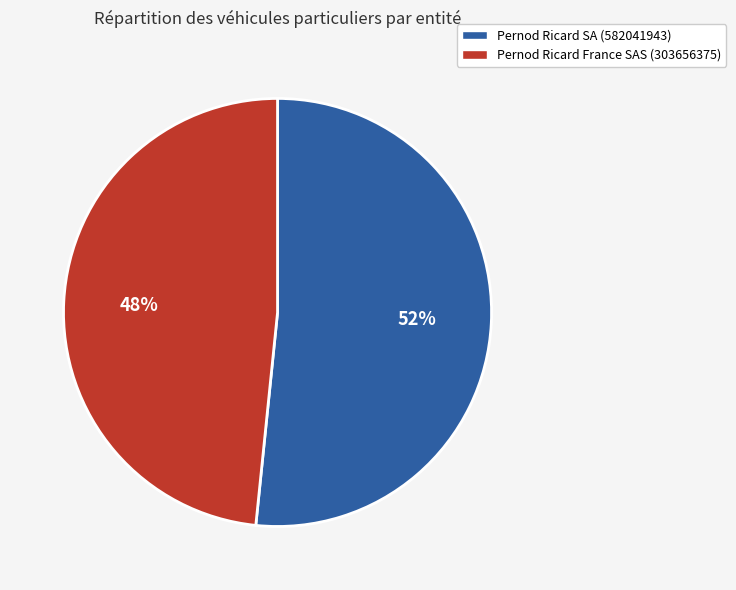

The Pernod Ricard SA (582041943) slice represents 58% of the pie. True or false?

False